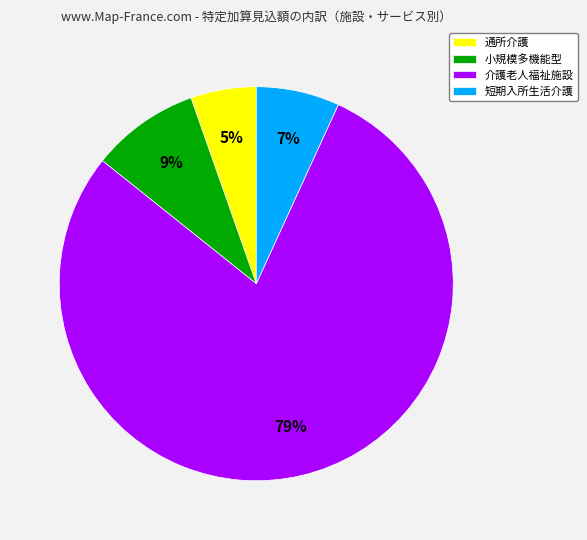

How many segments does this pie chart have?

4